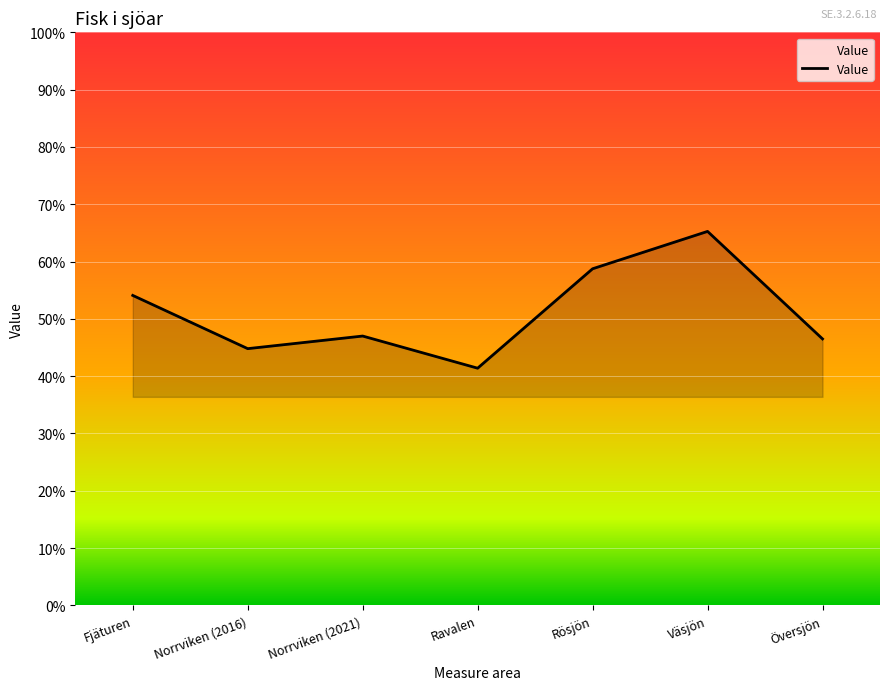

Does the chart have visible grid lines?

Yes